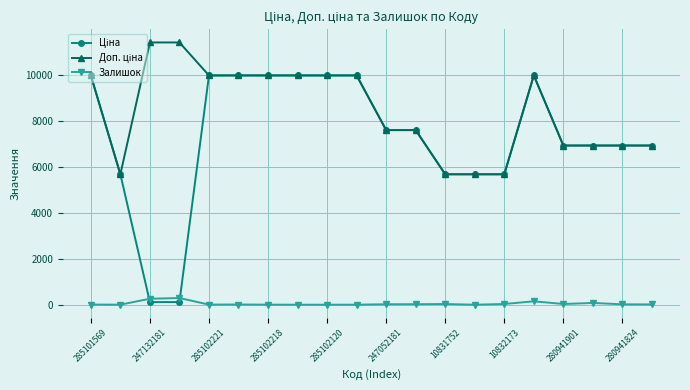

At how many categories does at least one series exceed 9594?

10